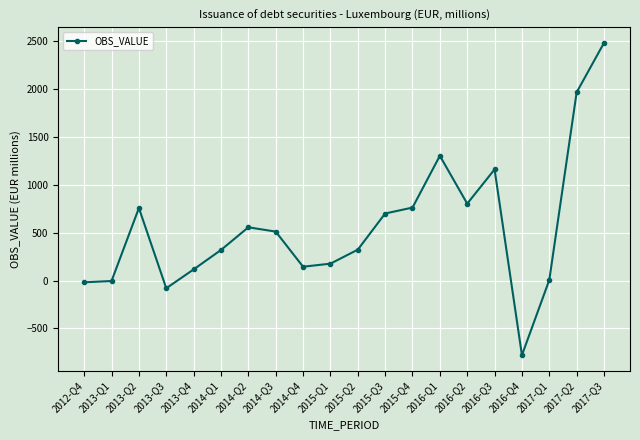

True or false: the data has more than 2 interior local peaks.

True